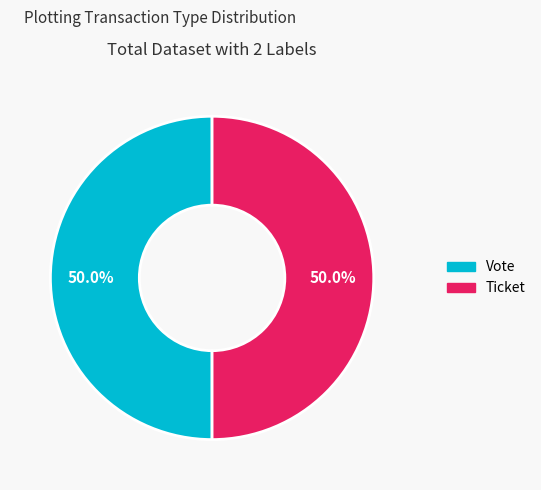

How many slices are in this pie chart?

2